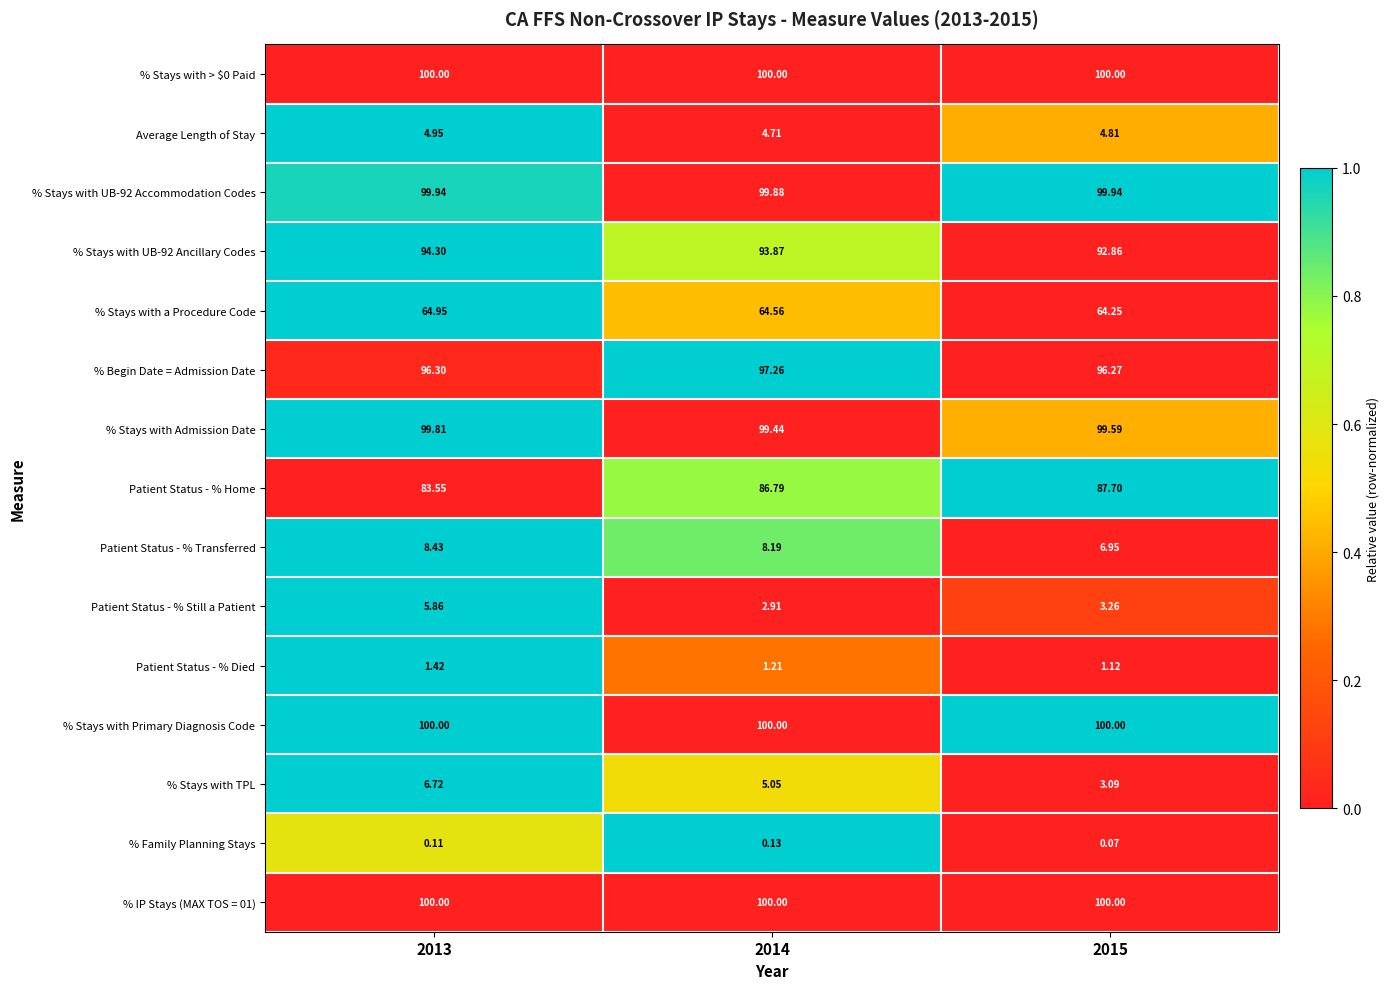

Is the value of % Begin Date = Admission Date at 2013 greater than the value of % Stays with UB-92 Ancillary Codes at 2015?

Yes